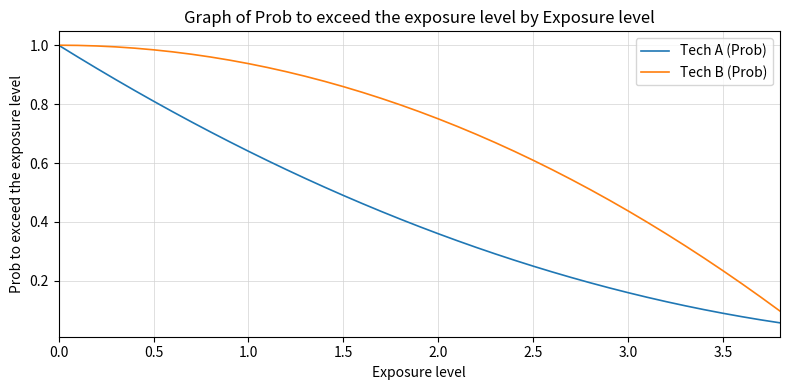

Rank the series by their average value, from lowest to highest.

Tech A (Prob), Tech B (Prob)